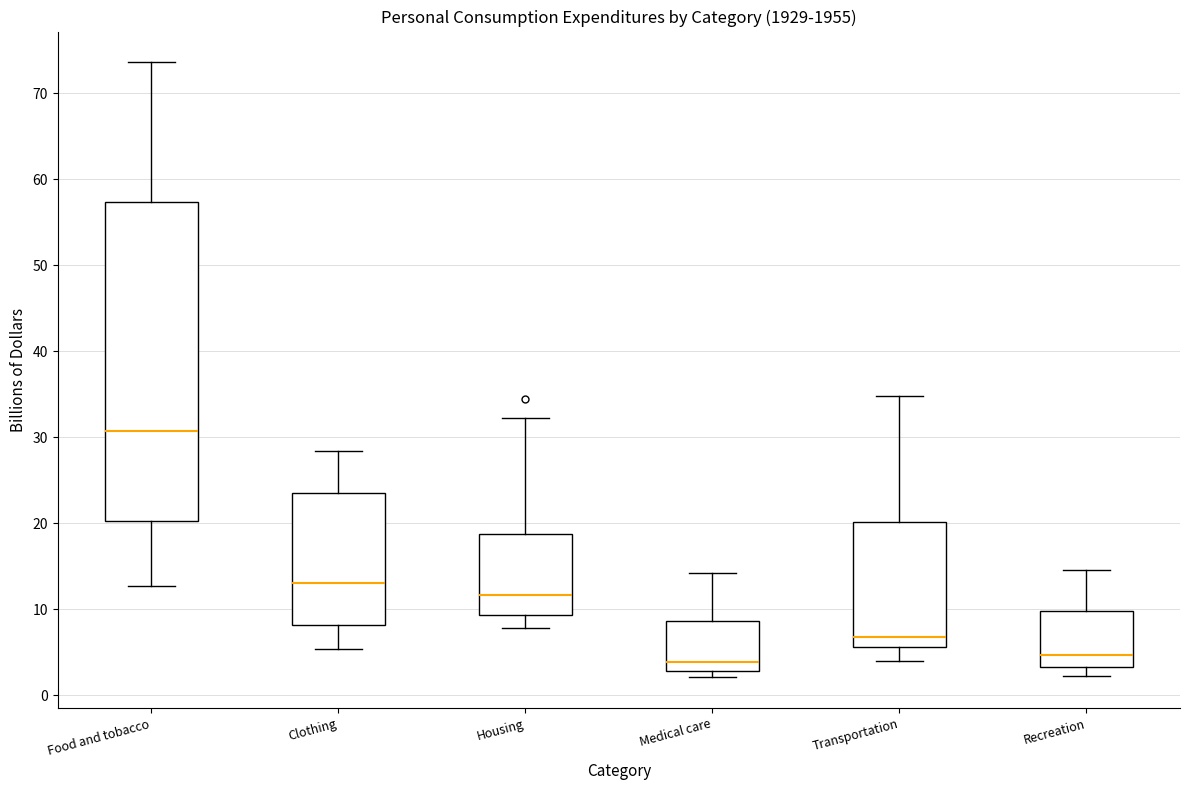

Reading left to right, read every box against the y-axis: the position of its median line, the range the box covers, and the ends of its whiskers. The values are not printed on the chart, so give them approximately, as read against the axis.

Food and tobacco: median 31, box 20 to 57, whiskers 13 to 74
Clothing: median 13, box 8 to 24, whiskers 5 to 28
Housing: median 12, box 9 to 19, whiskers 8 to 32
Medical care: median 4, box 3 to 9, whiskers 2 to 14
Transportation: median 7, box 6 to 20, whiskers 4 to 35
Recreation: median 5, box 3 to 10, whiskers 2 to 15